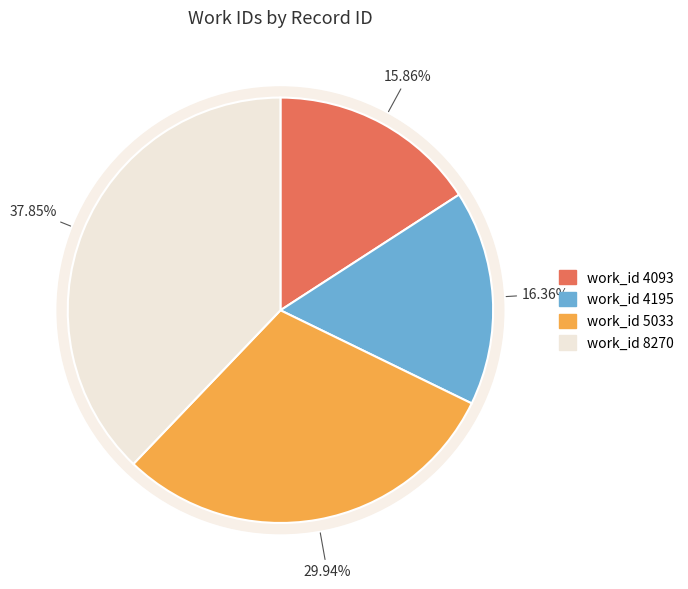

What is the largest slice in the pie chart?

8270